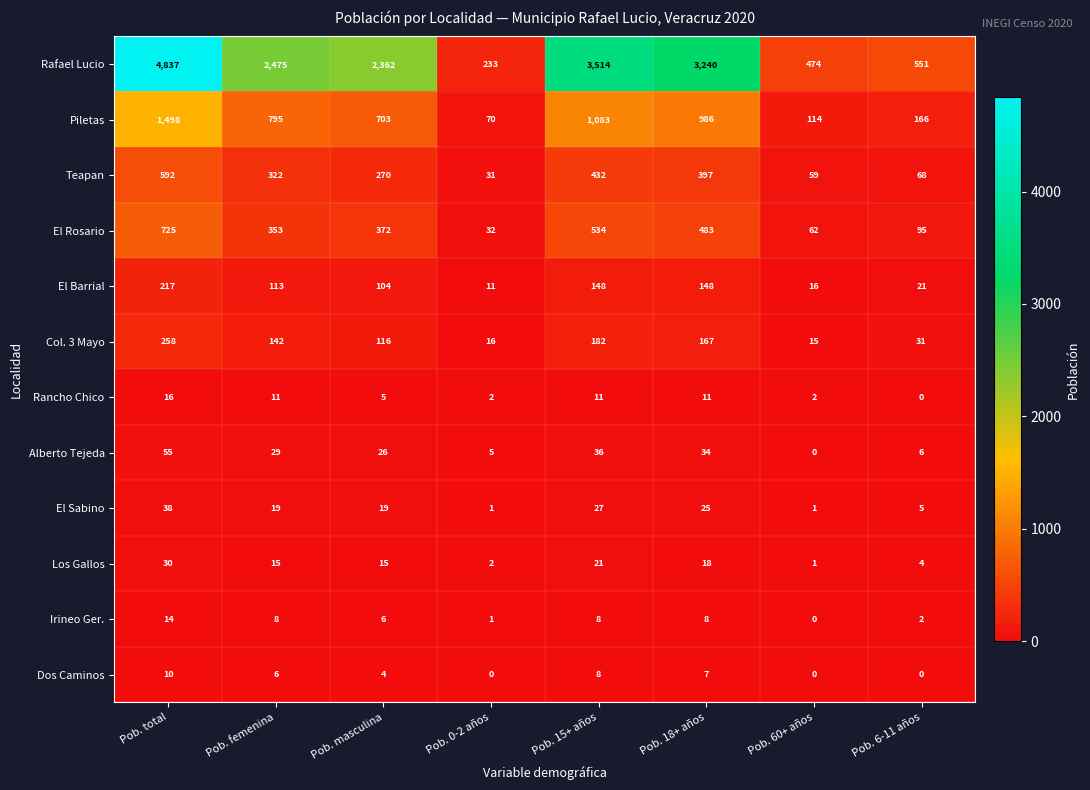

How many series are shown in this chart?

12